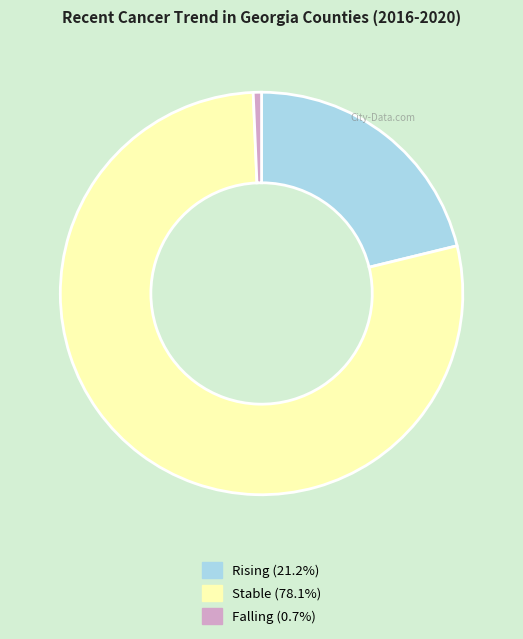

Is there a majority slice in this chart?

Yes